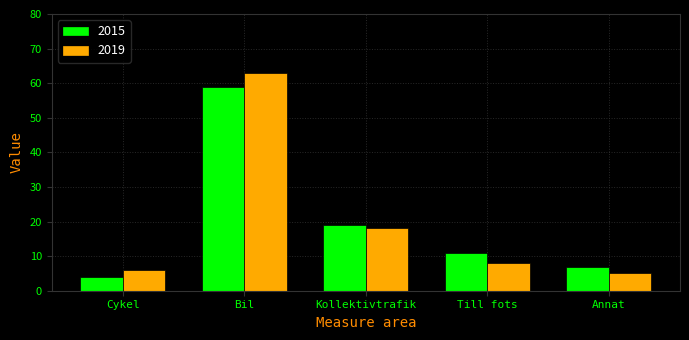

Which label corresponds to the largest value in the chart?

Bil